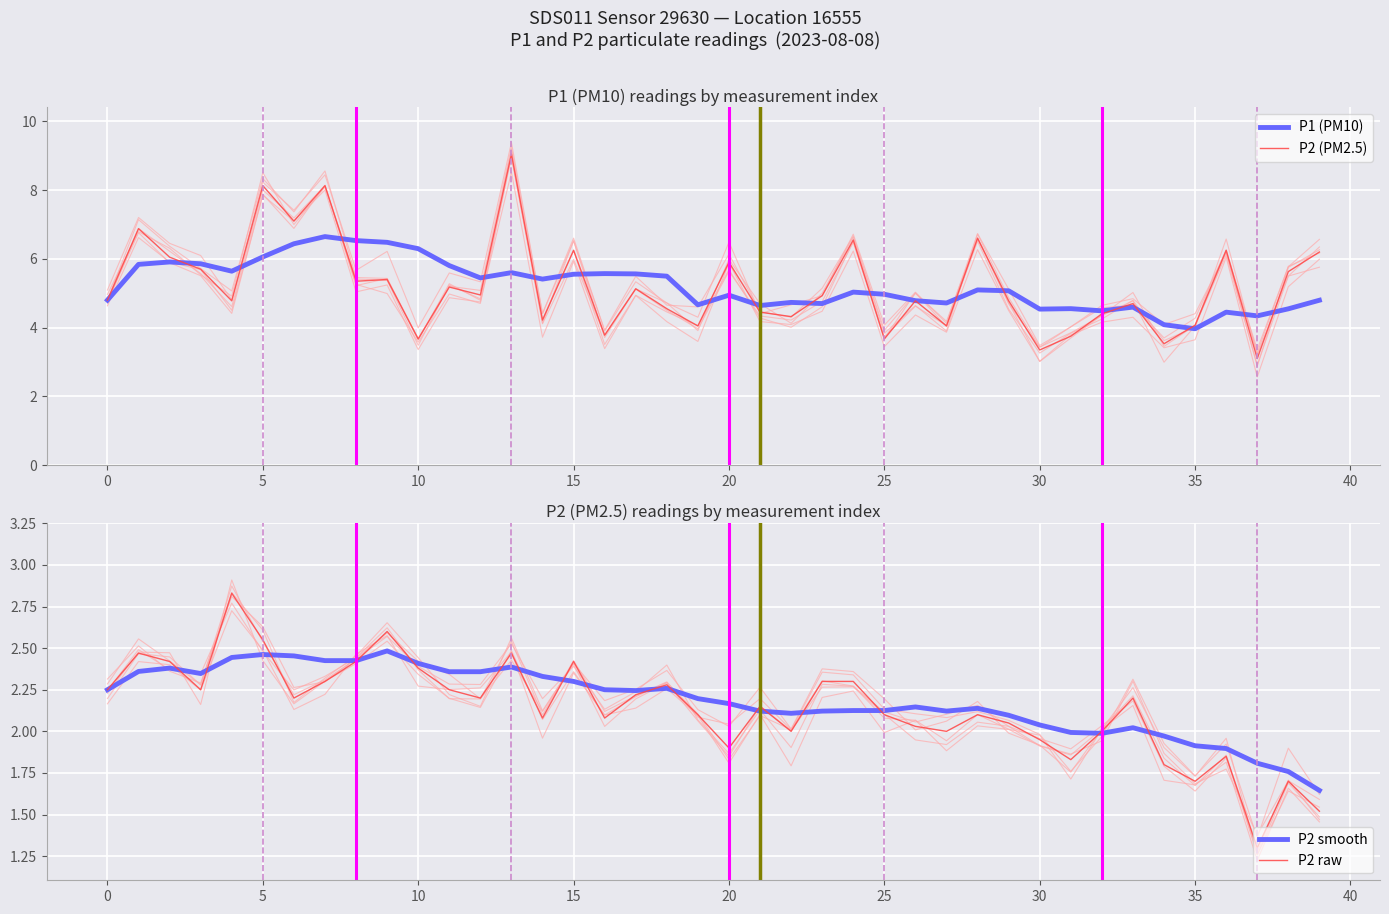

Which series has the largest total across all categories?

P1 (PM10)